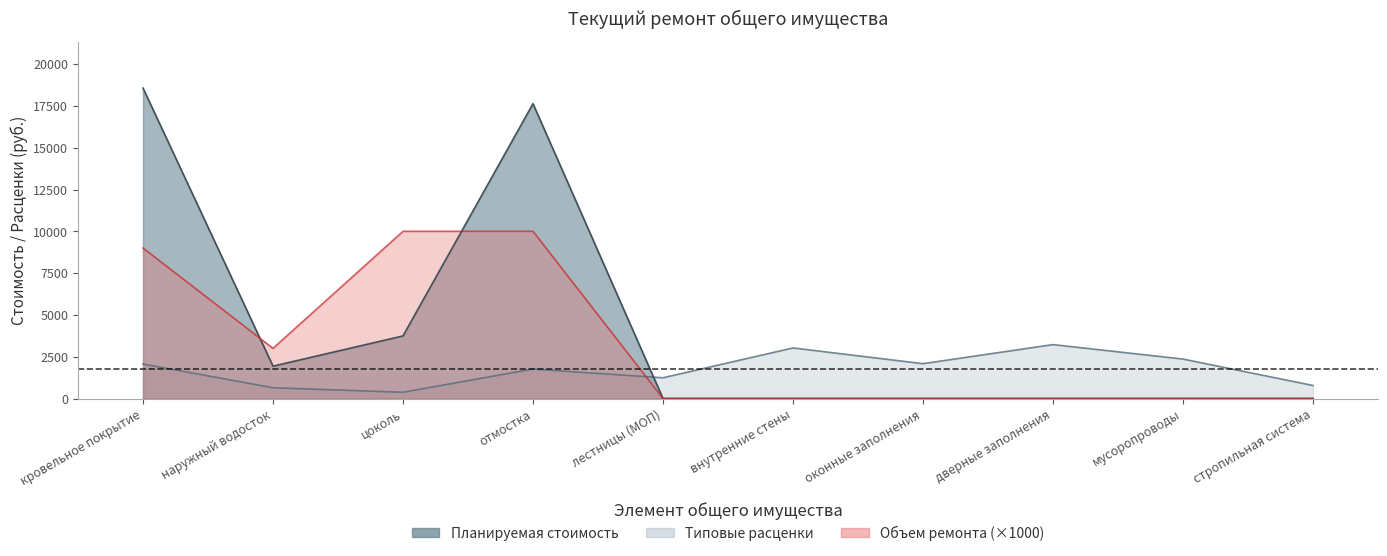

Where is the first local maximum for Типовые расценки?

отмостка